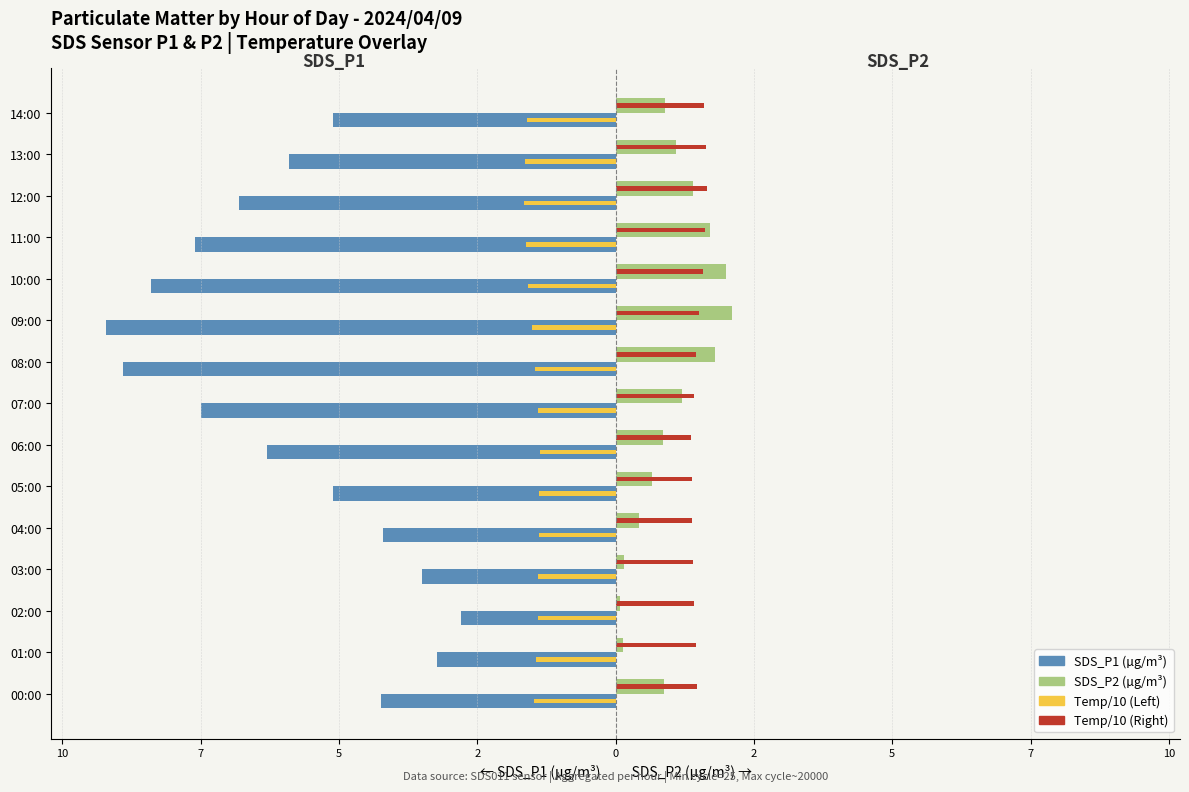

What is the minimum value shown in the chart?

-9.2